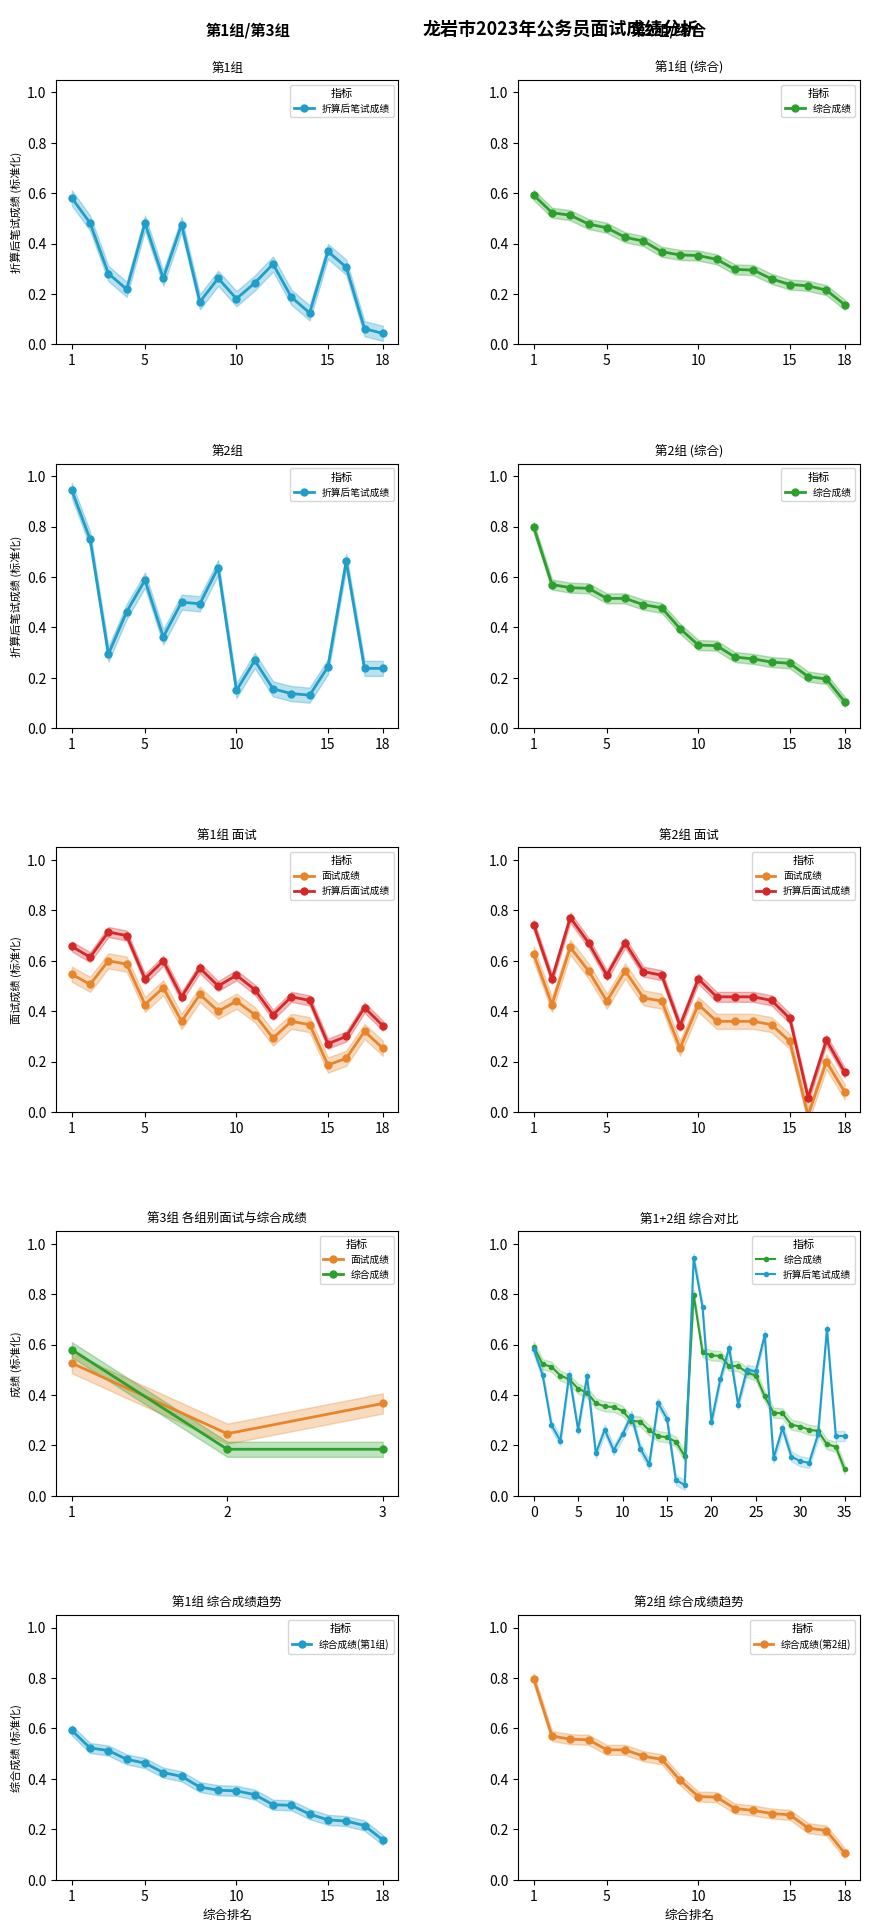

What is the difference between the 面试成绩 values at 2 and 12?

0.2